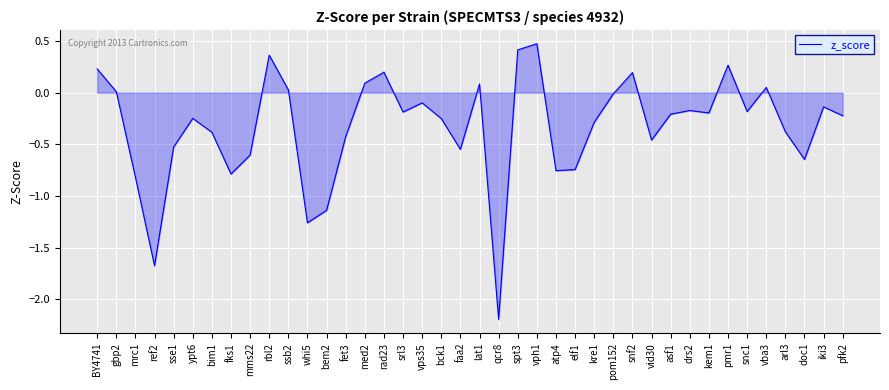

Does the chart have visible grid lines?

Yes